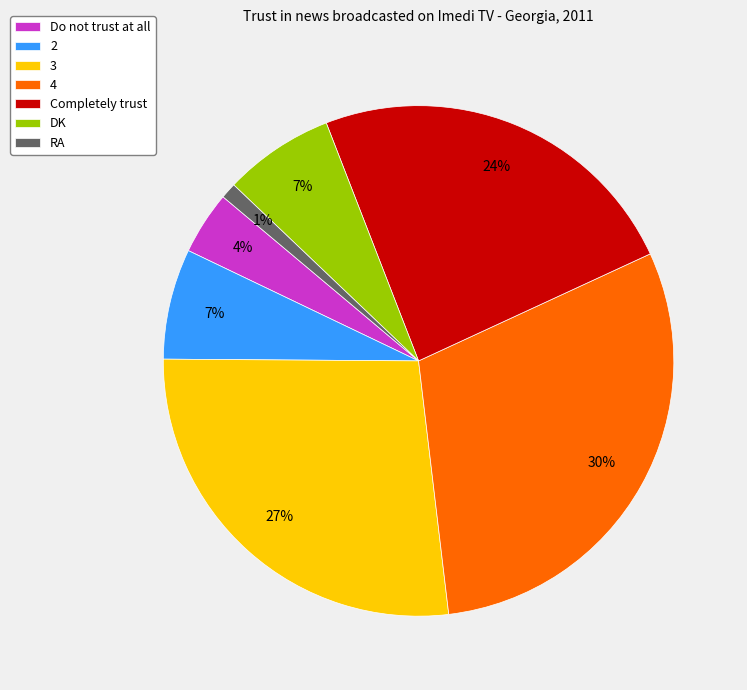

To the nearest percent, what is the average slice percentage?

14%